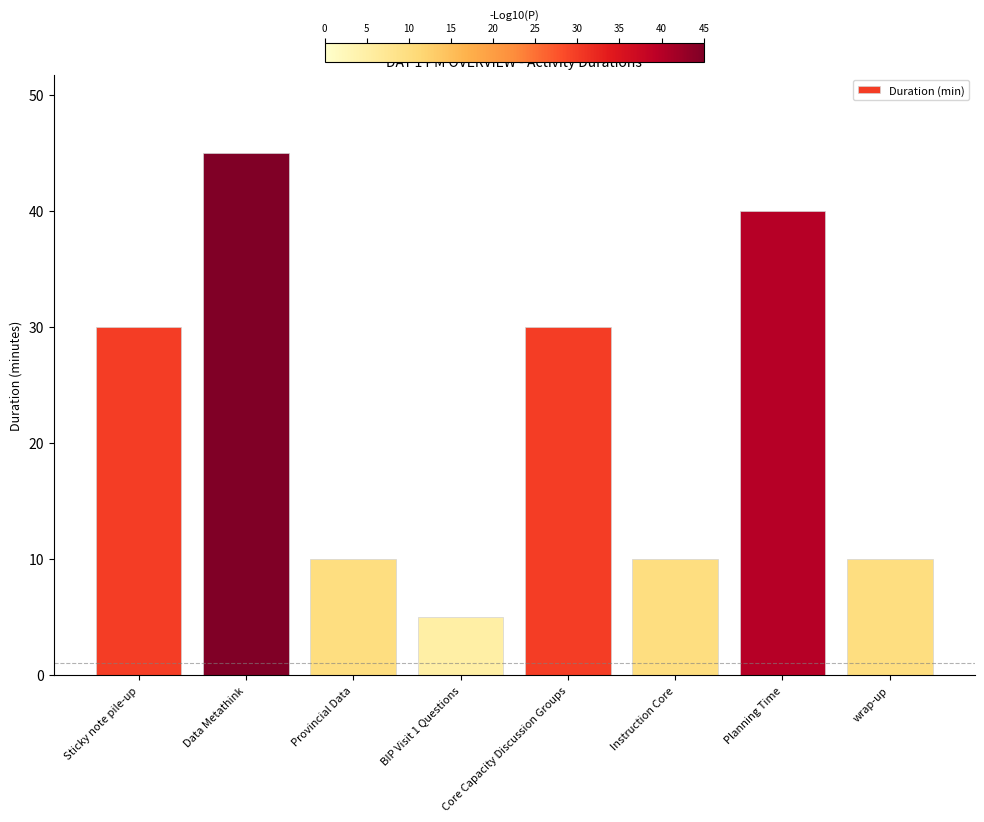

The value at Core Capacity Discussion Groups is 30. True or false?

True